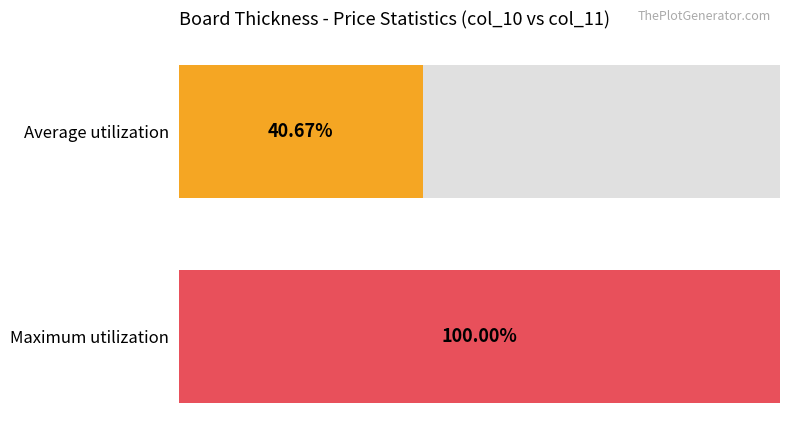

The Price col_11 series shows 5.4 at 2201-18. True or false?

False